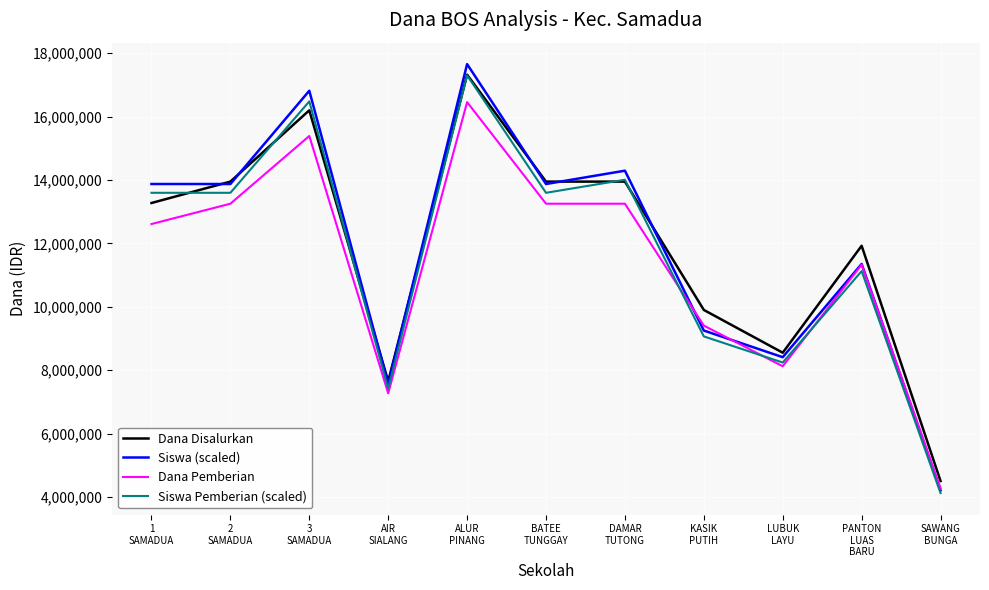

Which series has the widest spread of values?

Siswa (scaled)